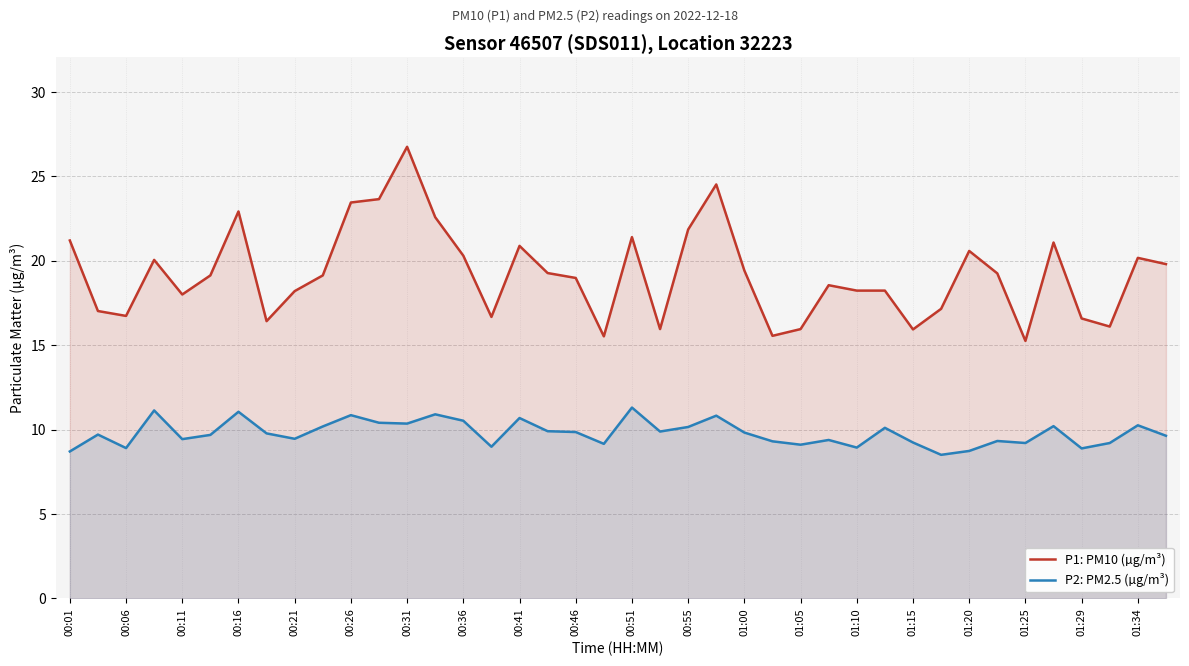

Where is the first local minimum for P2: PM2.5 (µg/m³)?

00:06